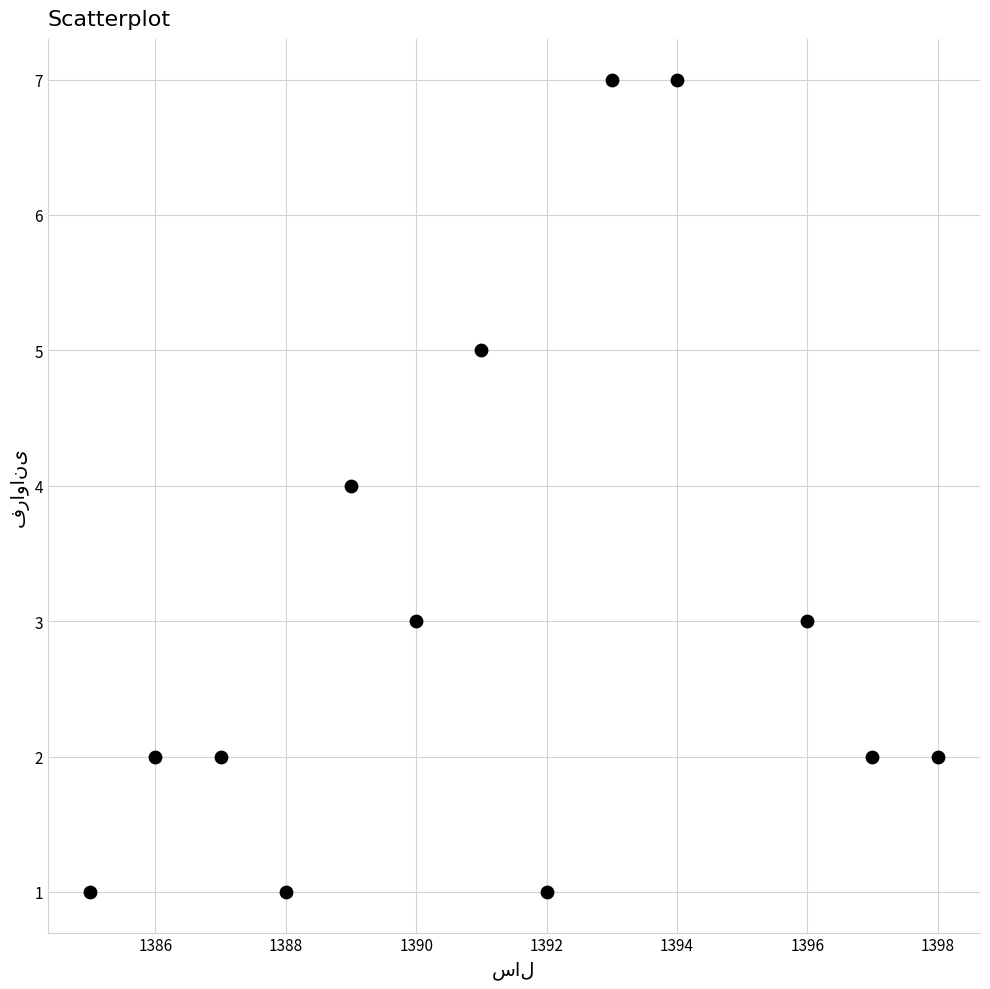

What is the range of X values (max minus min)?

13